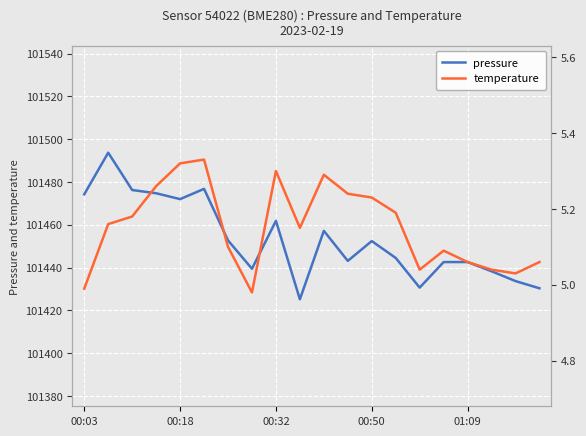

What are all the series names shown in the legend?

pressure, temperature